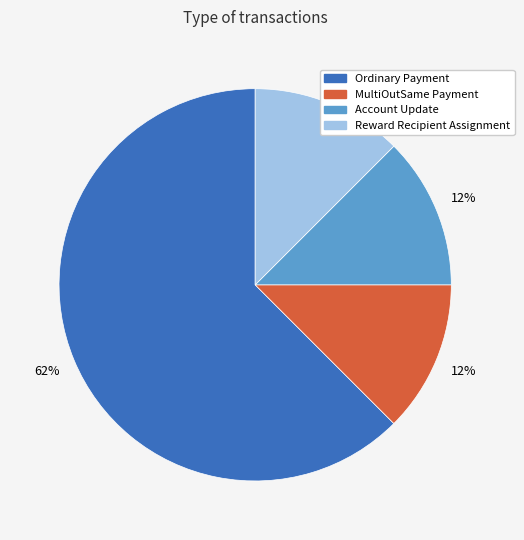

Is it true that MultiOutSame Payment is 26% of the pie?

False